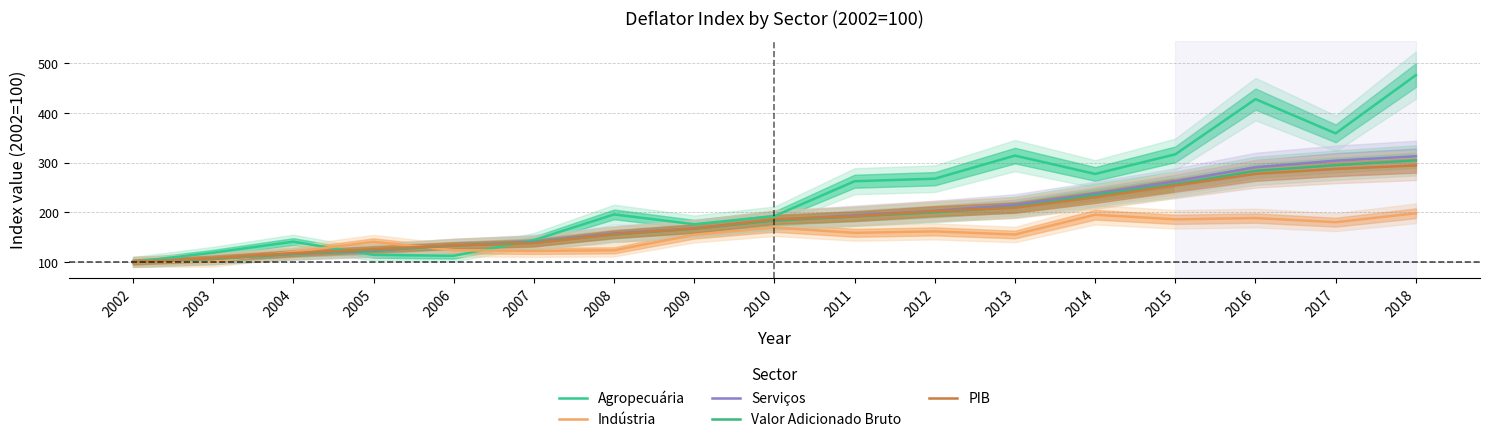

At how many categories does at least one series exceed 215?

8